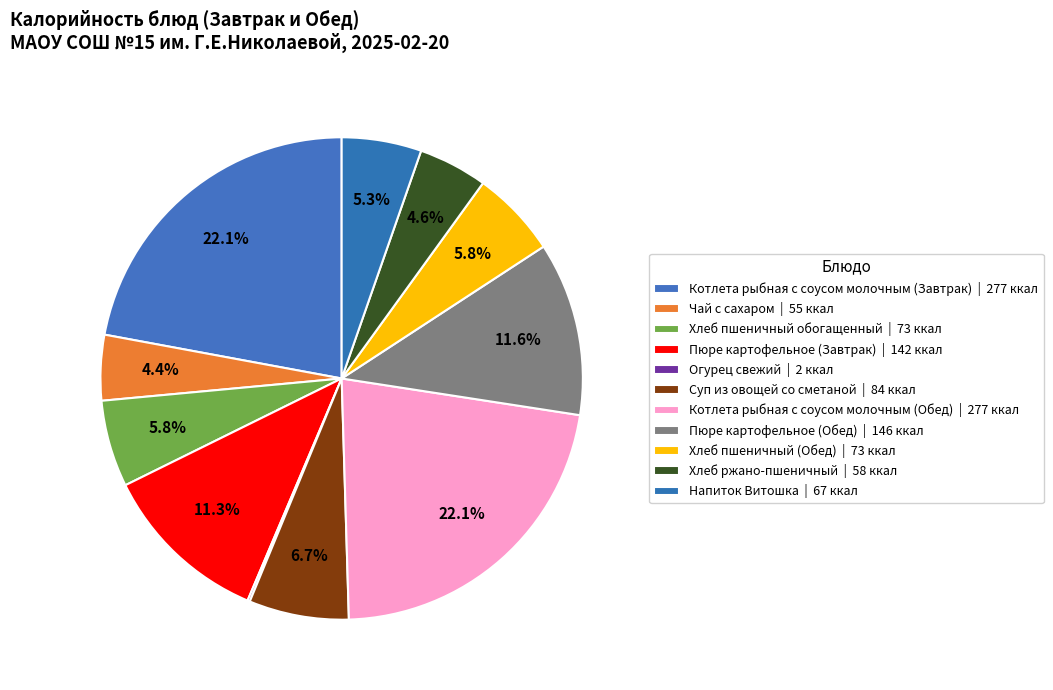

To the nearest percent, what percentage of the pie is Хлеб ржано-пшеничный?

5%